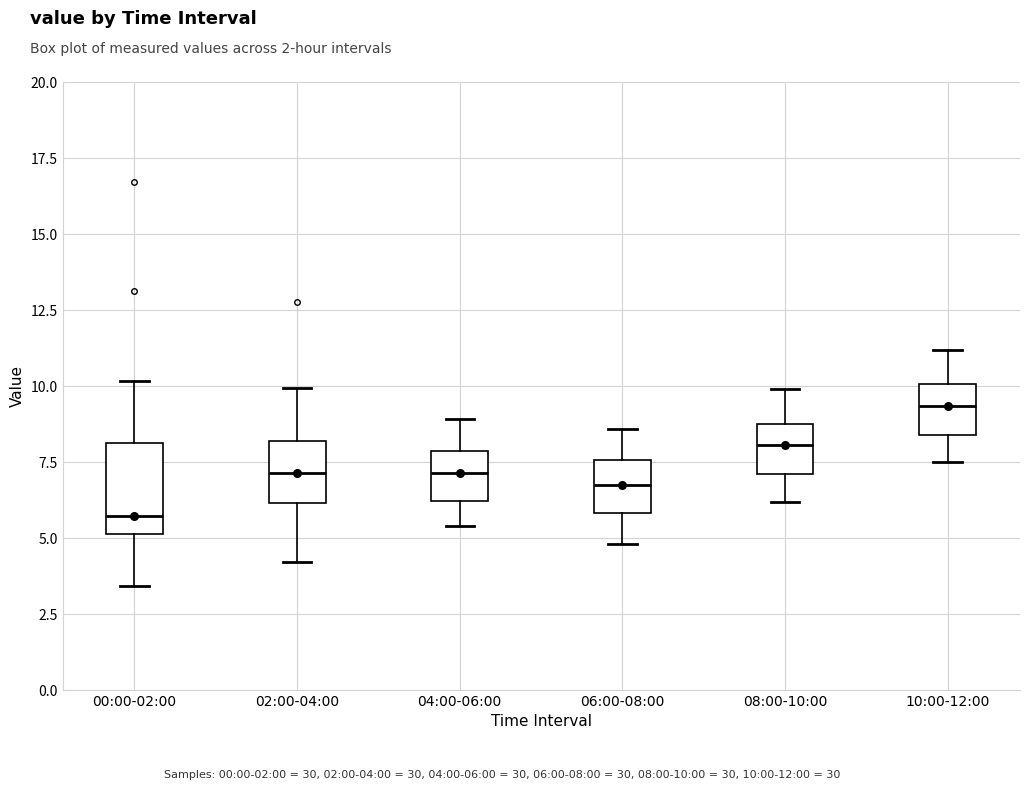

Which box is the tallest, from its lower edge to its upper edge?

00:00-02:00